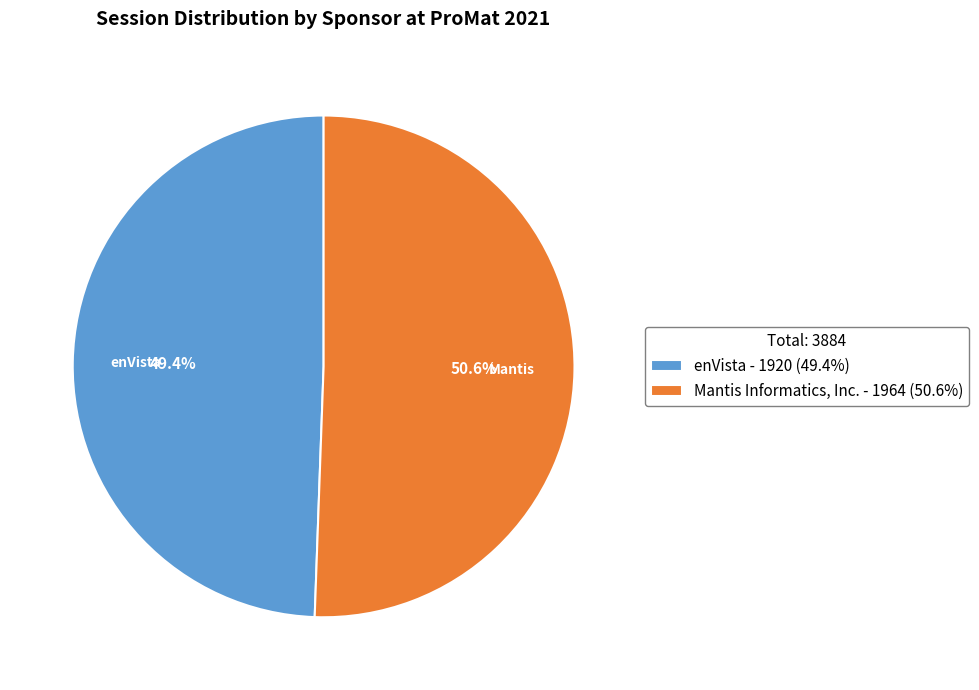

Rank the categories by value from lowest to highest.

enVista, Mantis Informatics, Inc.